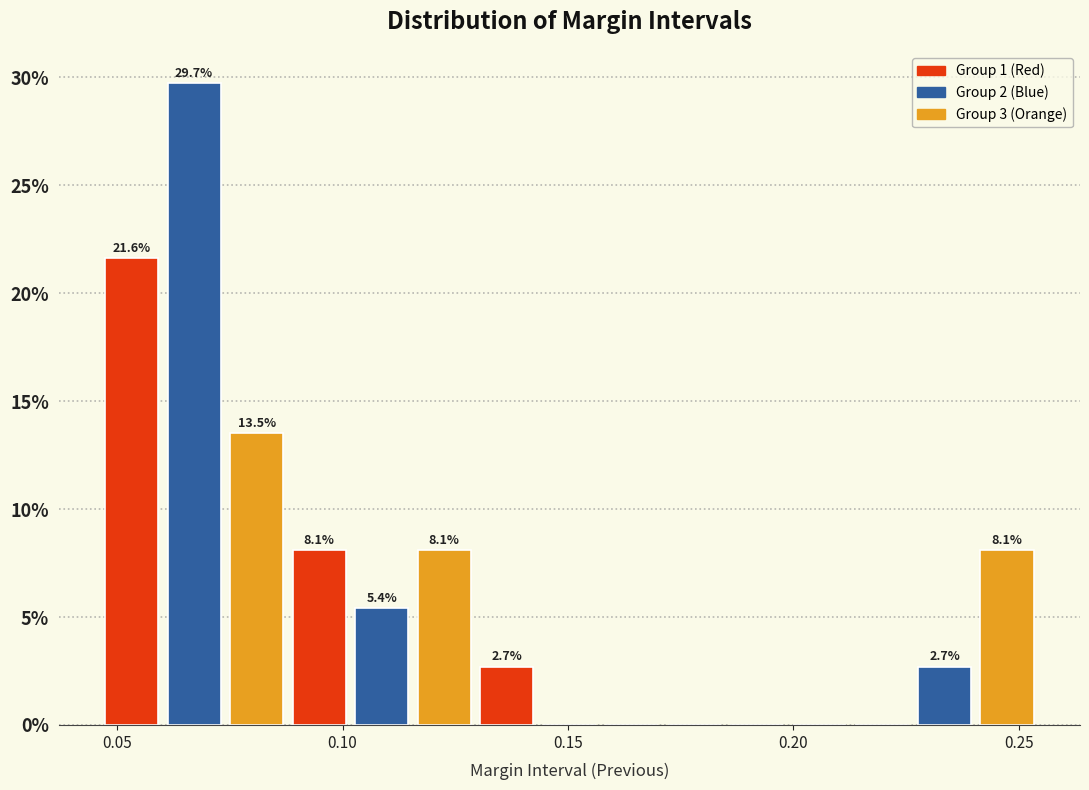

Around what value on the x-axis is the tallest bar? Give the approximate position of its centre, as read against the axis.

0.065